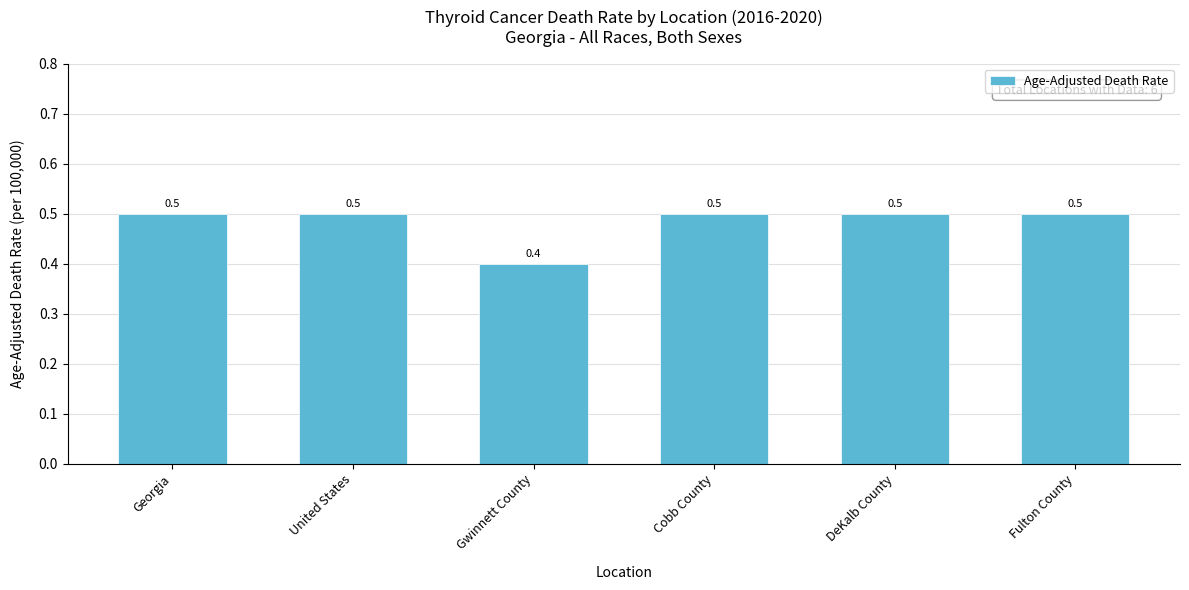

What is the smallest value displayed?

0.4